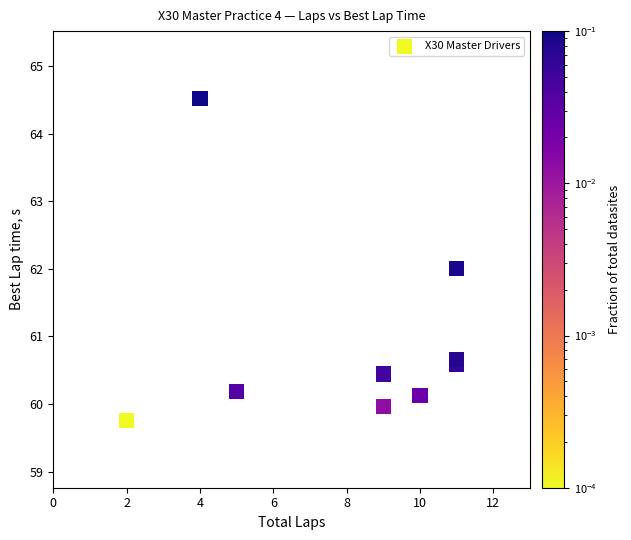

What is the average Y value?

60.9